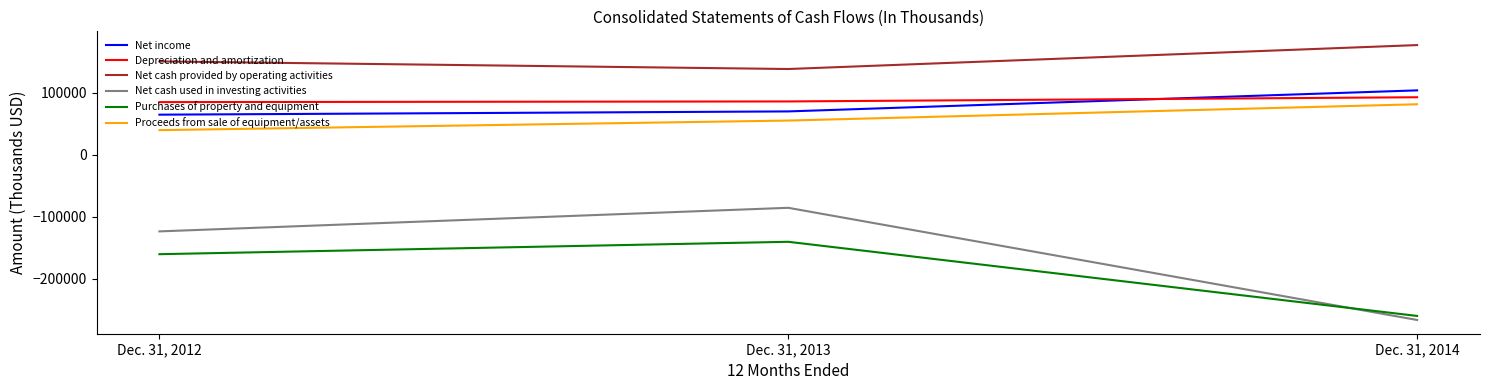

Count the Net income values in the range 64763 to 104021.

3